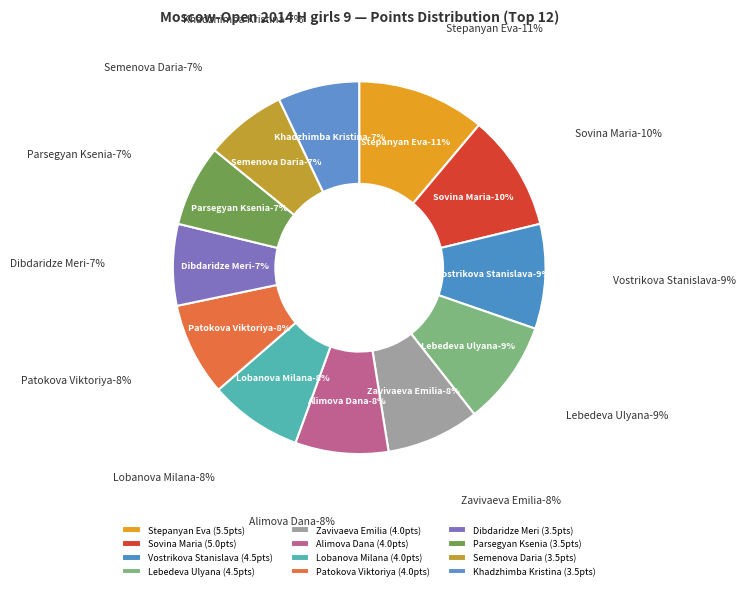

Rank the categories by value from highest to lowest.

Stepanyan Eva, Sovina Maria, Vostrikova Stanislava, Lebedeva Ulyana, Zavivaeva Emilia, Alimova Dana, Lobanova Milana, Patokova Viktoriya, Dibdaridze Meri, Parsegyan Ksenia, Semenova Daria, Khadzhimba Kristina